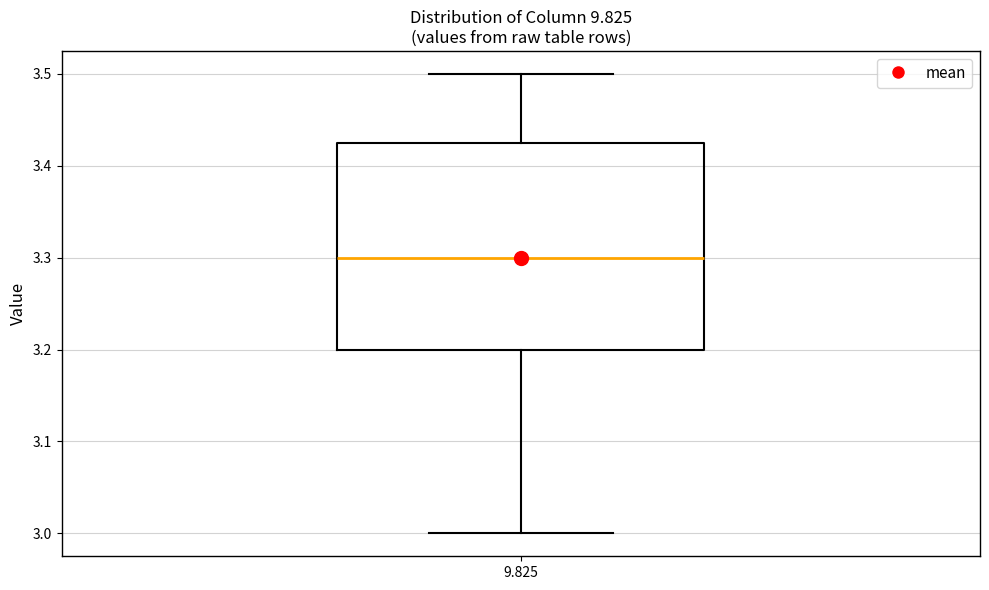

Read this box plot against the y-axis: the position of the median line, the range covered by the box, and the ends of both whiskers. The values are not printed on the chart, so give them approximately, as read against the axis.

median 3.30, box 3.20 to 3.43, whiskers 3.00 to 3.50